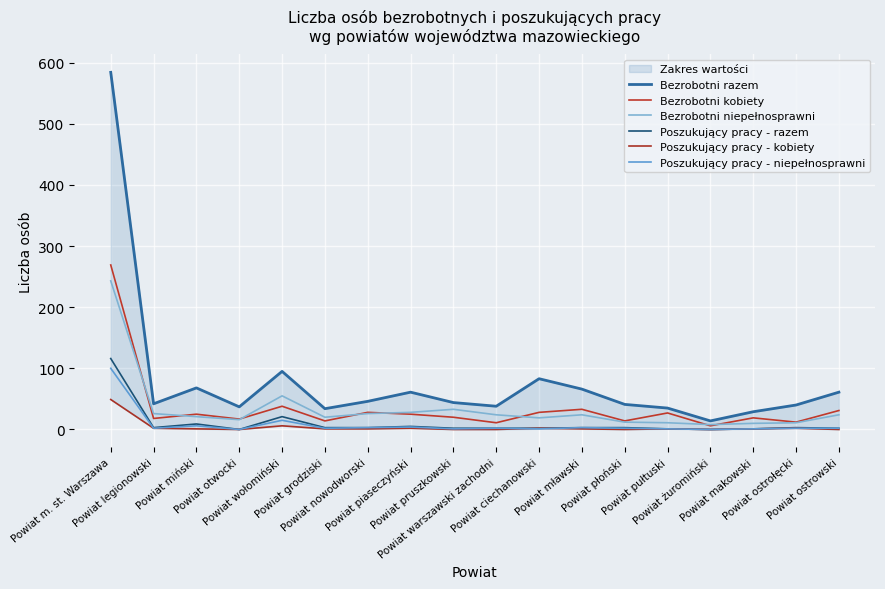

What is the difference between the Poszukujący pracy - niepełnosprawni values at Powiat grodziski and Powiat pruszkowski?

1